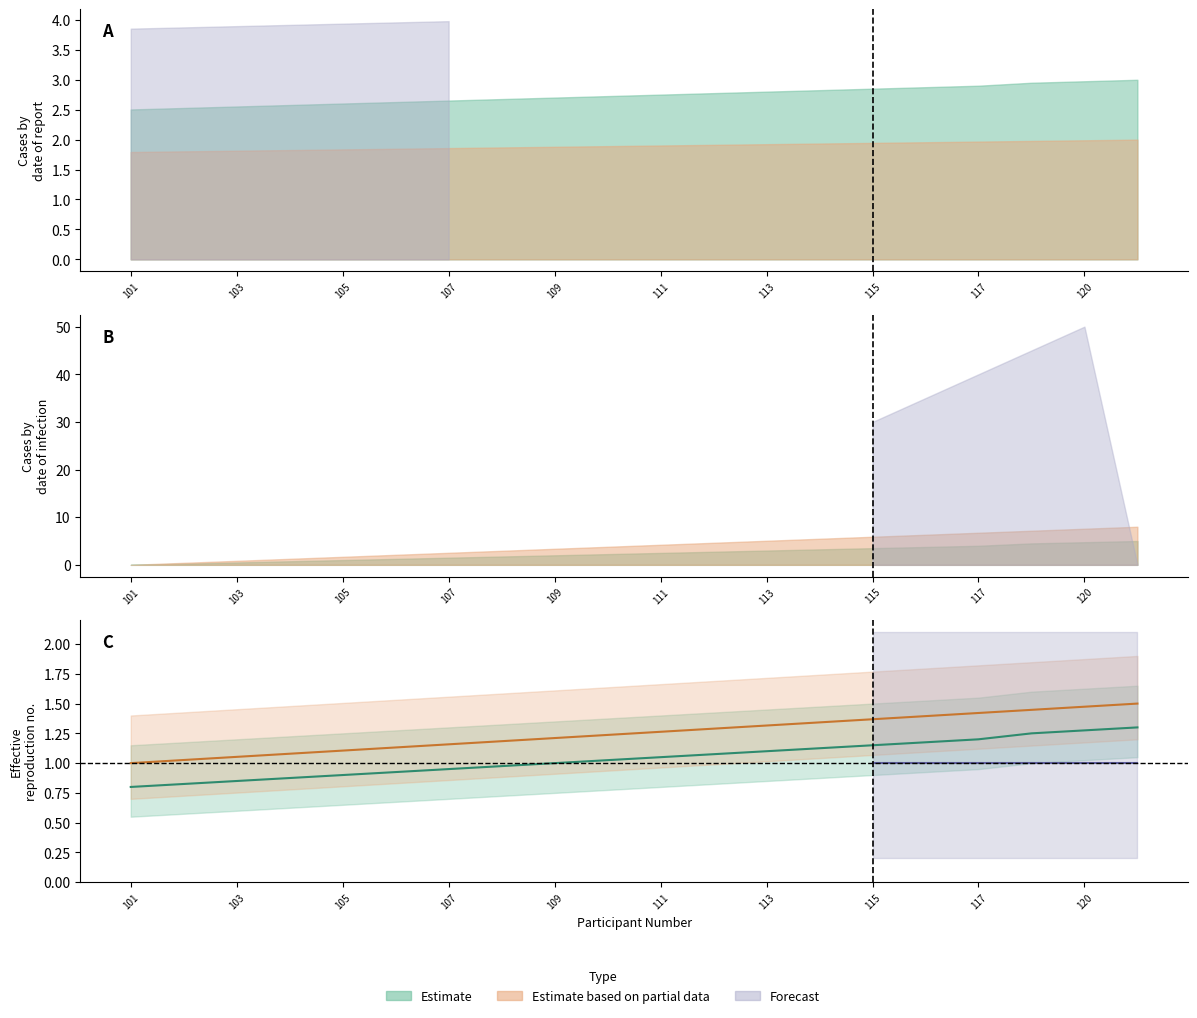

How many lines are shown in the chart?

2